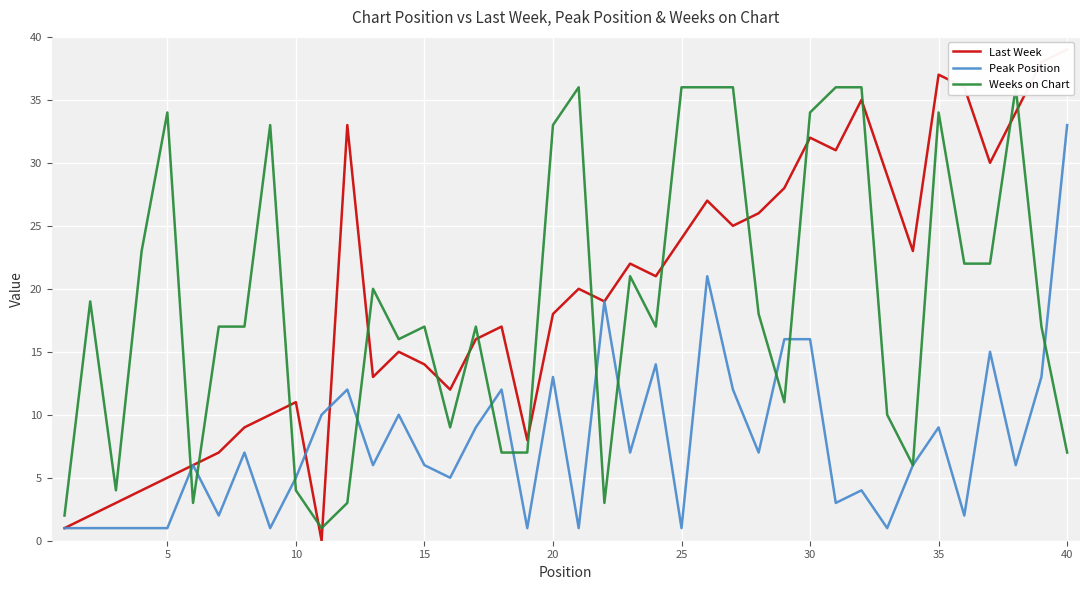

What is the maximum value shown in the chart?

39